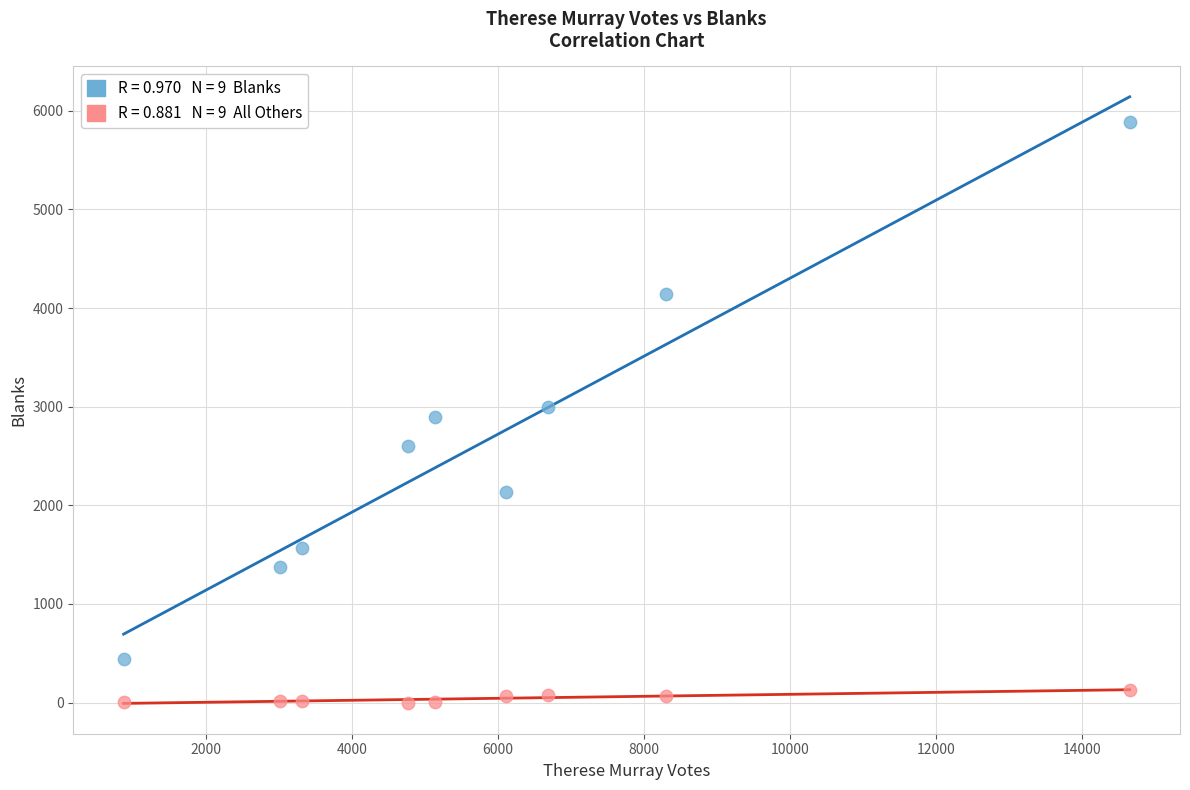

Across all data points, what is the range of Y values (max minus min)?

5883